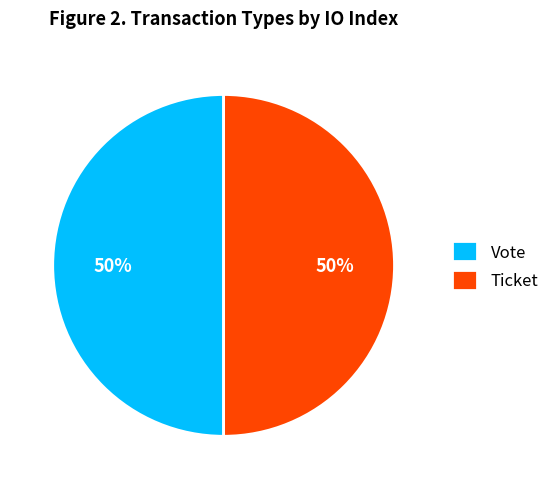

True or false: Vote accounts for 38% of the total.

False